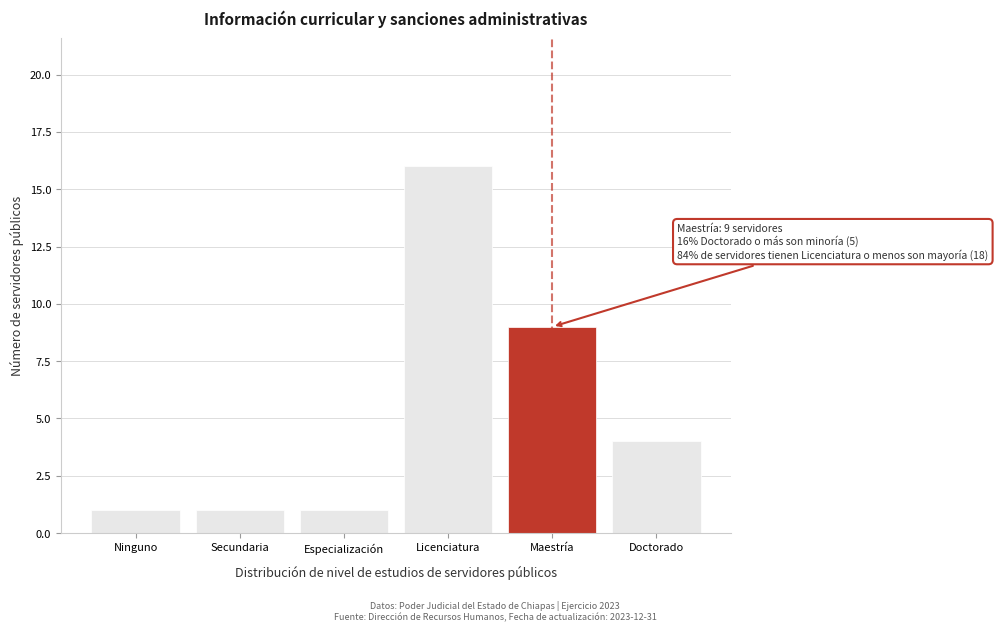

Reading left to right, list all the values displayed in this chart.

Ninguno=1	Secundaria=1	Especialización=1	Licenciatura=16	Maestría=9	Doctorado=4